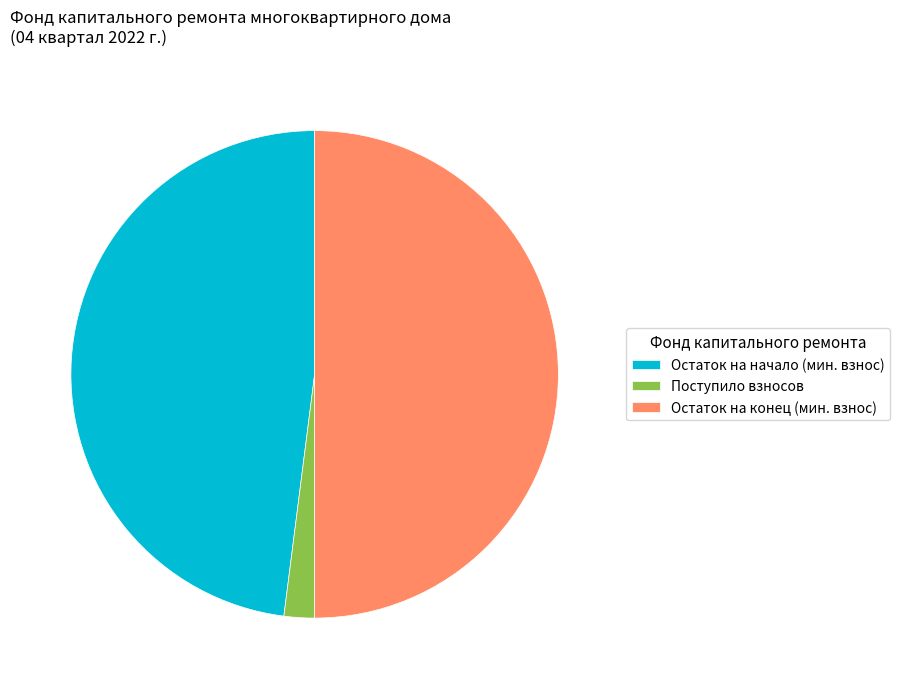

What is the ratio of the value at Остаток на начало (мин. взнос) to the value at Остаток на конец (мин. взнос)?

1.0